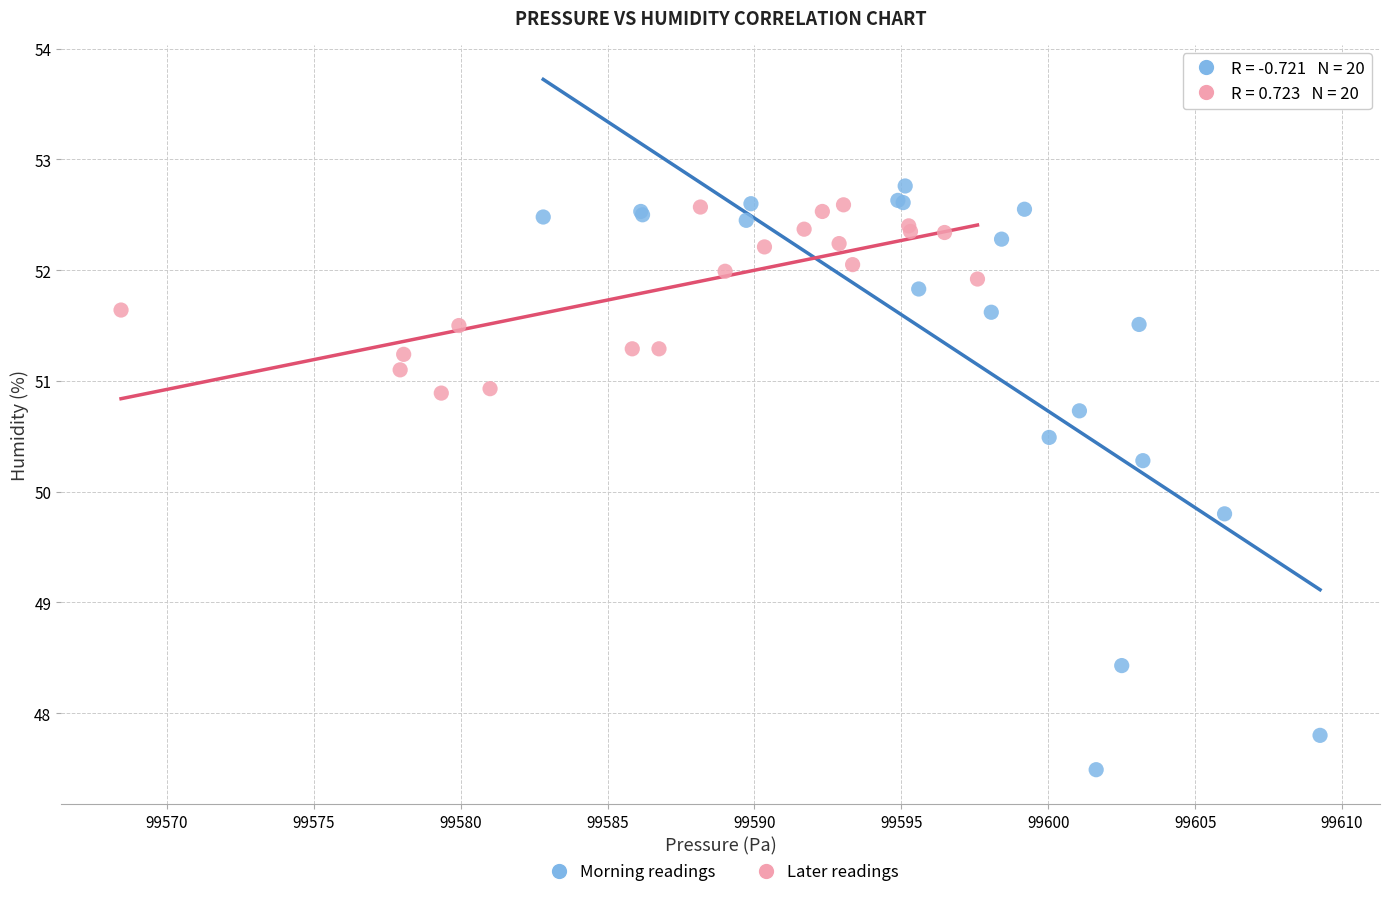

Which series has the widest spread of Y values?

Morning readings